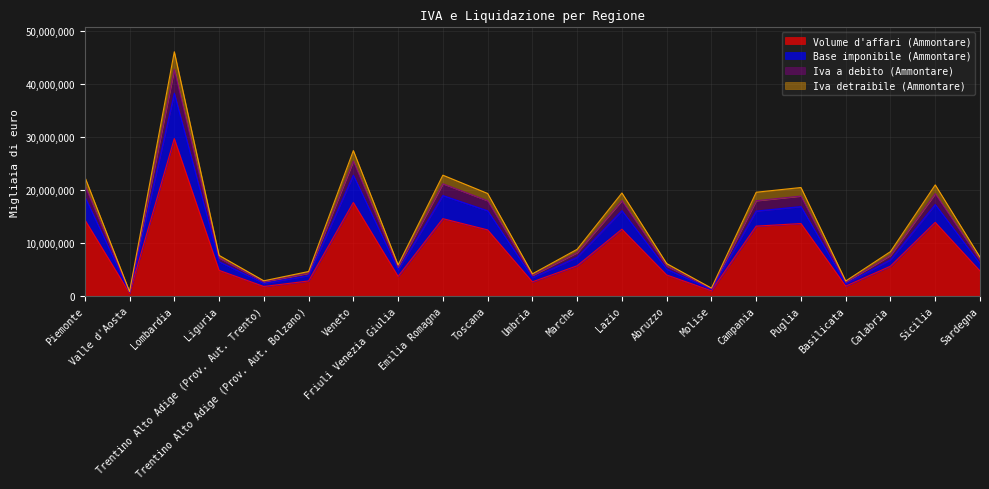

Where is the first local minimum for Iva a debito (Ammontare)?

Valle d'Aosta